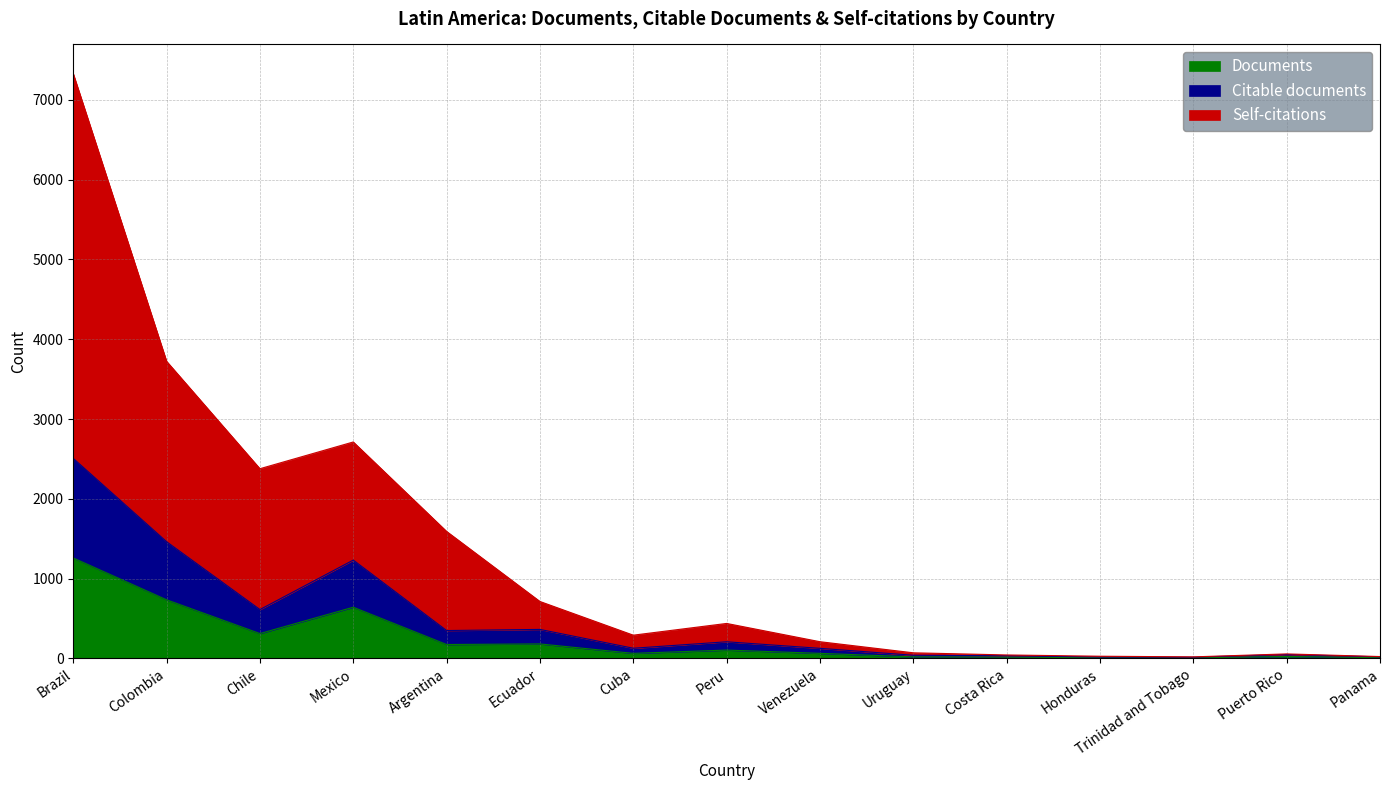

How many categories are shown in the chart?

15